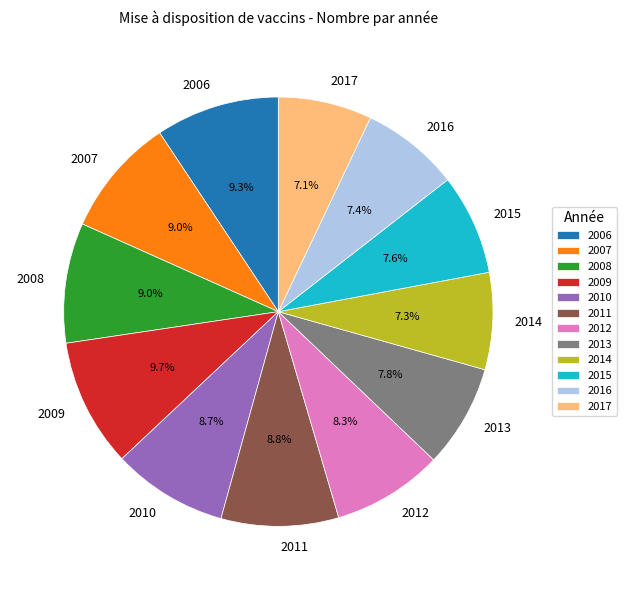

To the nearest percent, what is the difference between the 2013 and 2006 slice percentages?

2%